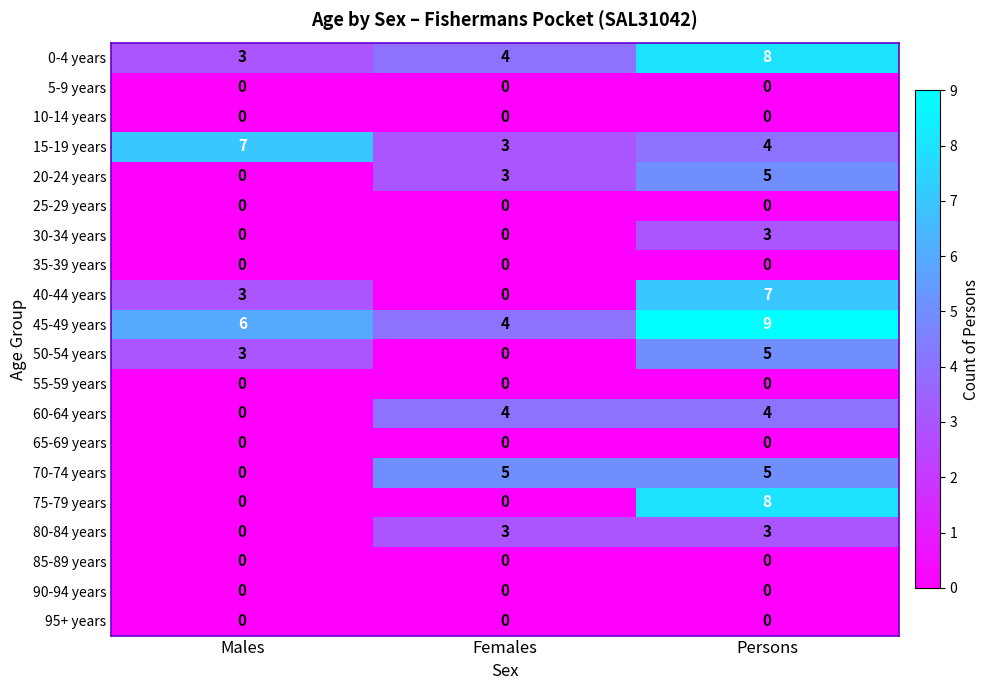

Which series has the largest total across all categories?

45-49 years